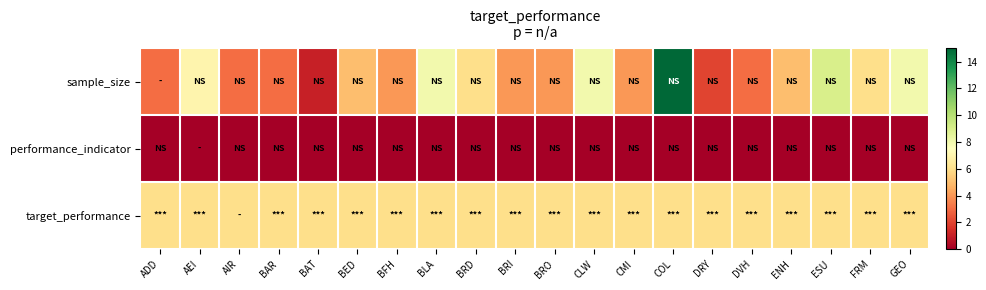

At which category is the sum across all series the highest?

COL